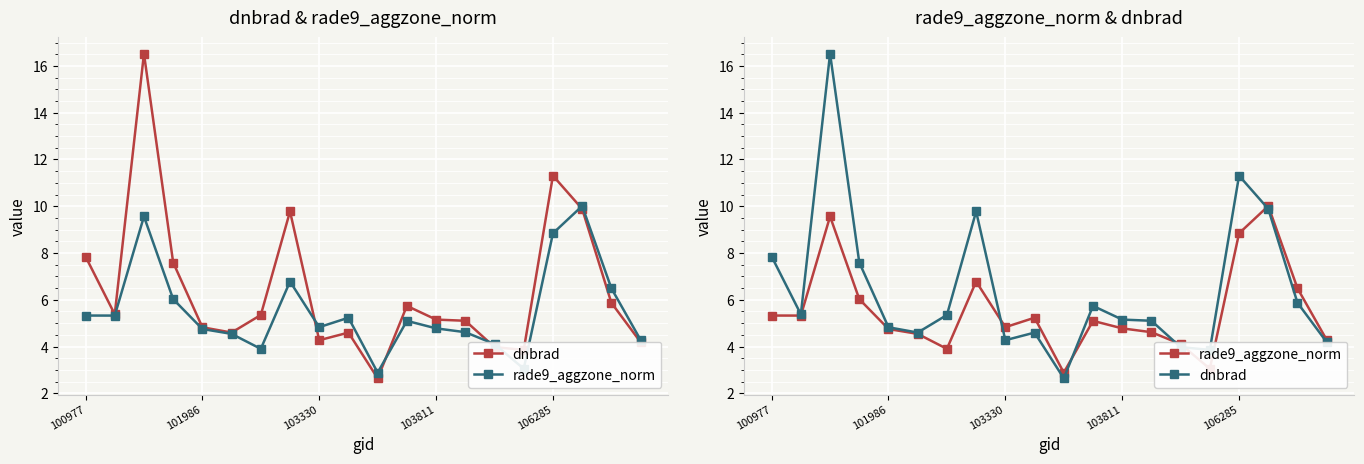

What is the value of the rade9_aggzone_norm point at the 12th from the left?

5.1